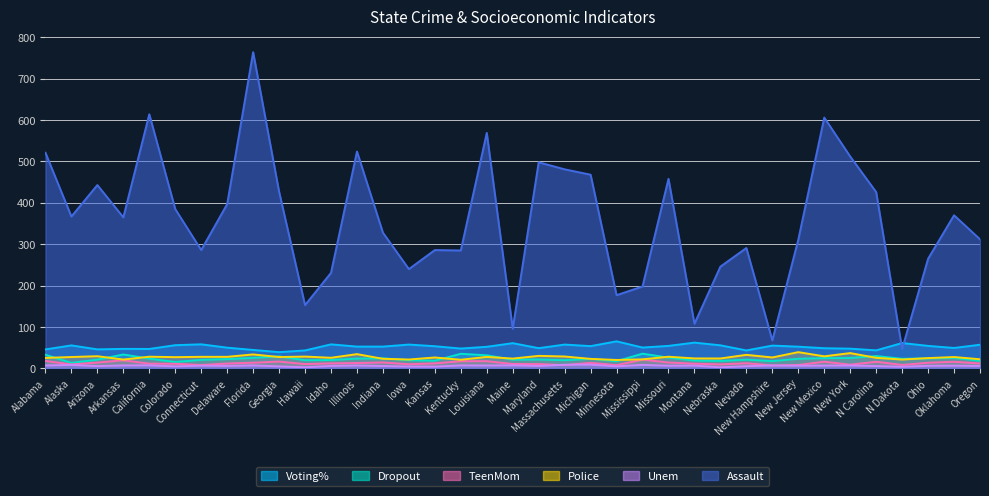

True or false: Unem and Voting% intersect in this chart.

False